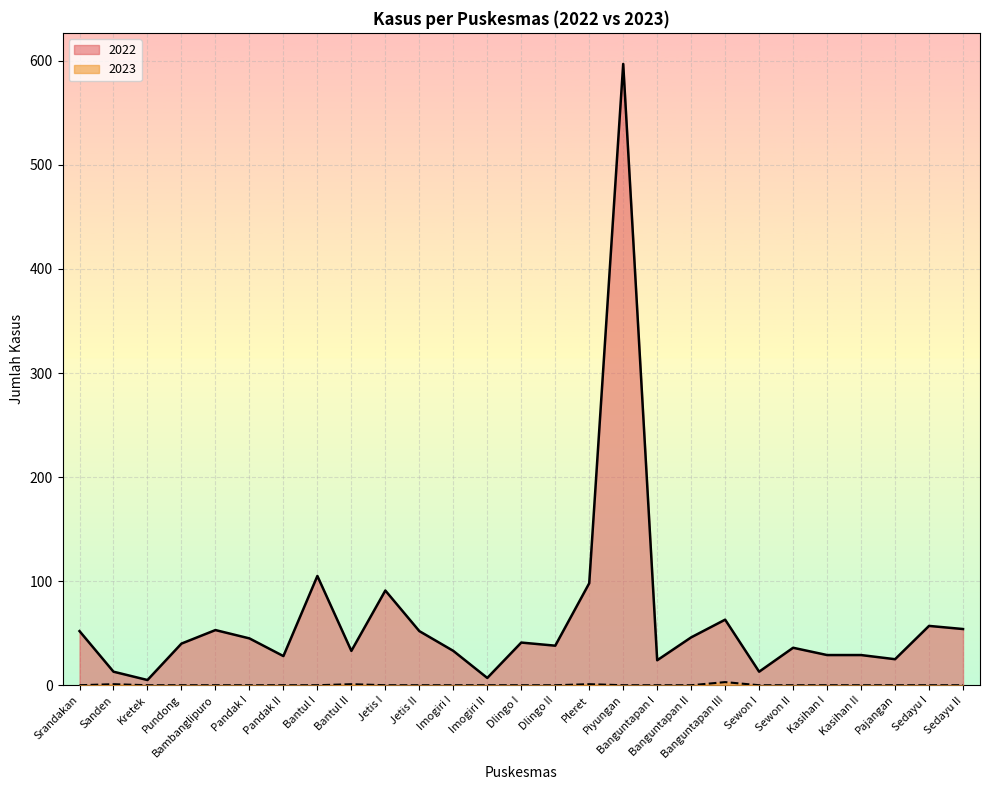

At which category is the sum across all series the highest?

Piyungan